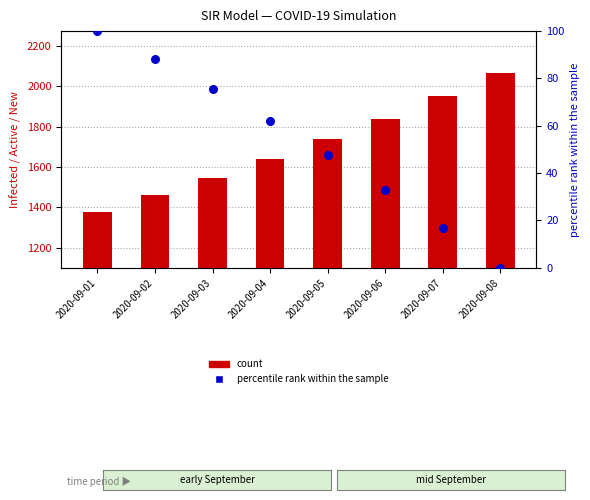

Which series has the largest Y range (max minus min)?

count